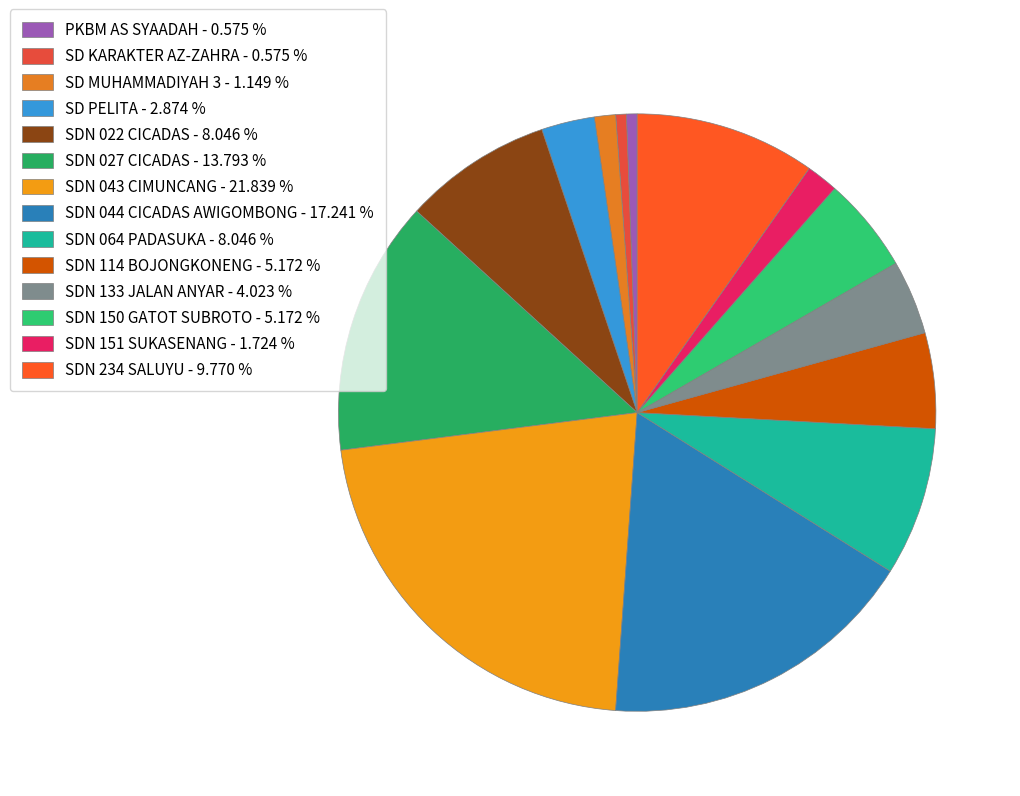

How many segments does this pie chart have?

14